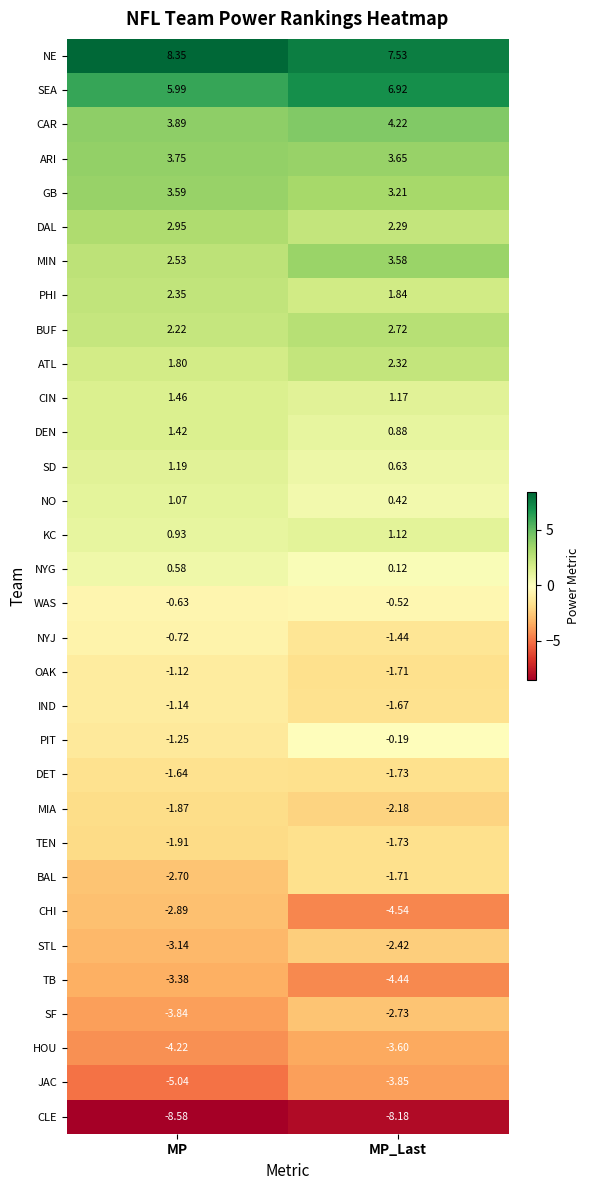

Is the value of CAR at MP greater than the value of JAC at MP?

Yes